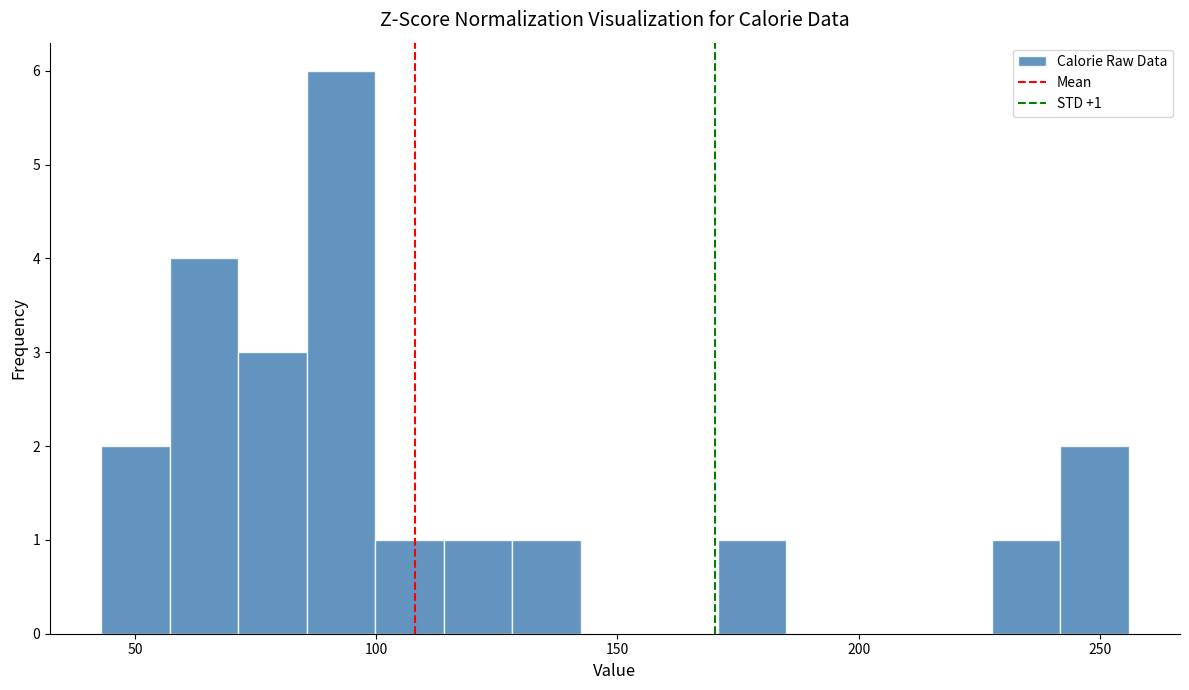

Read against the x-axis, roughly where is the centre of the tallest bar?

95